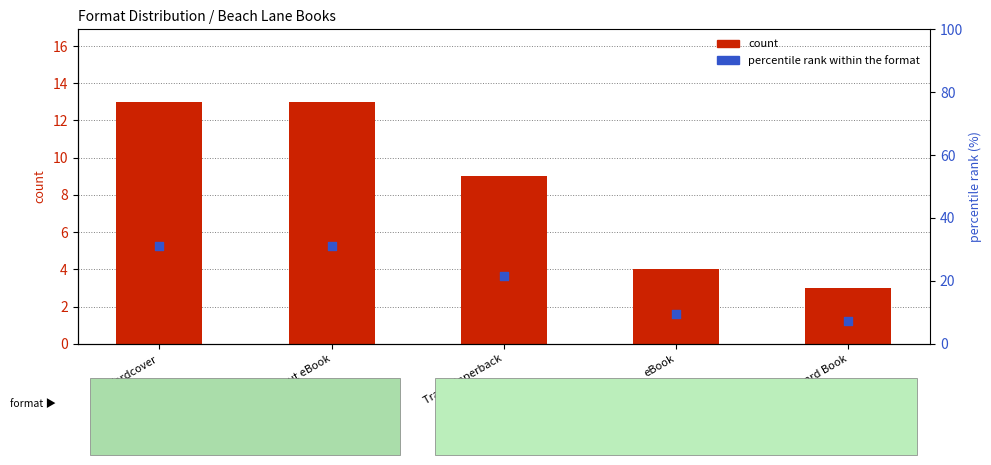

Which series reaches the minimum Y coordinate?

count